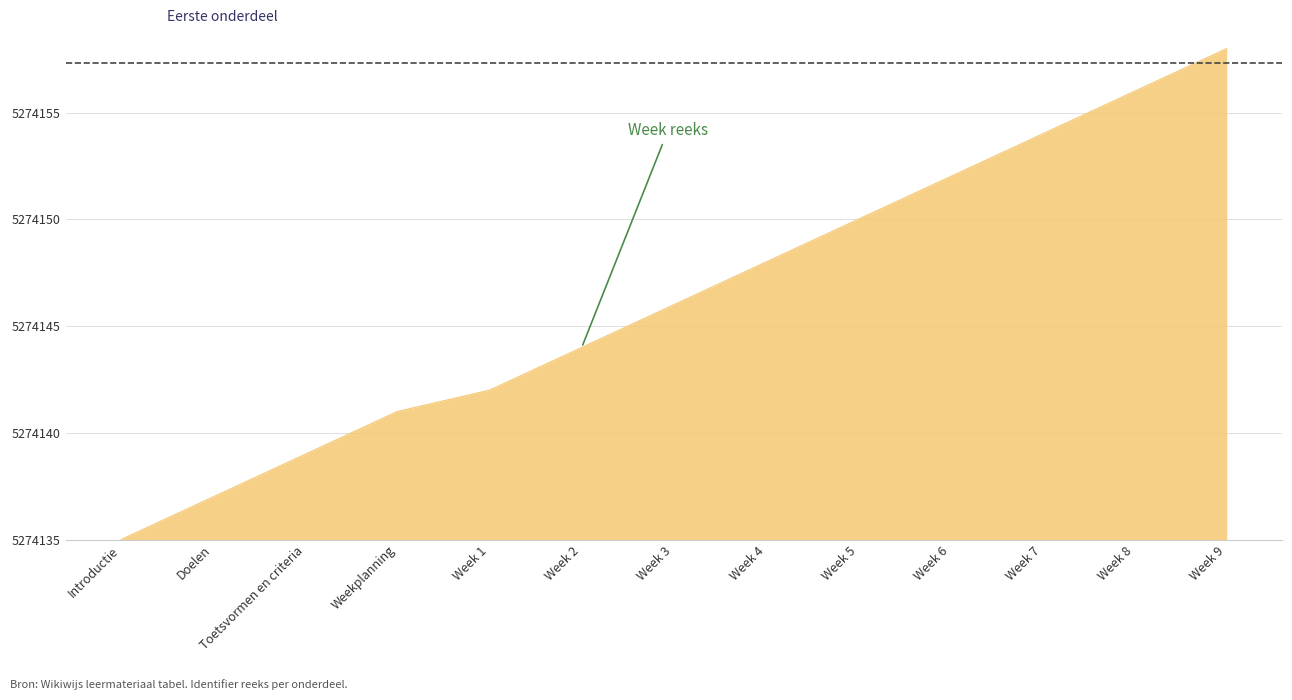

Rank the categories by value from highest to lowest.

Week 9, Week 8, Week 7, Week 6, Week 5, Week 4, Week 3, Week 2, Week 1, Weekplanning, Toetsvormen en criteria, Doelen, Introductie